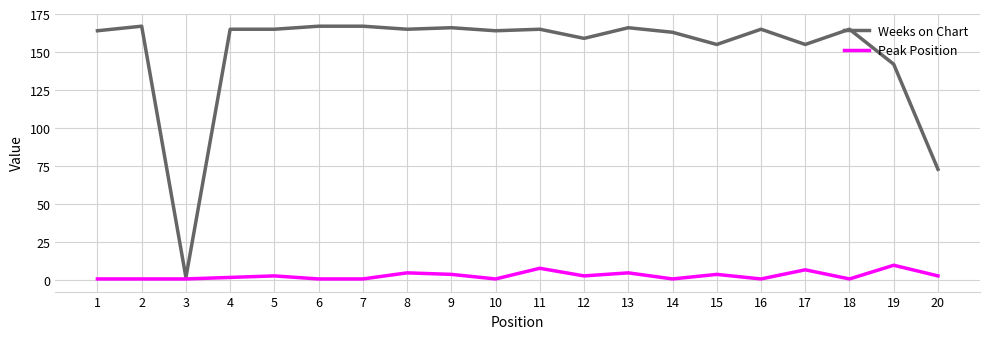

What is the spread (max minus min) of values at 13?

161